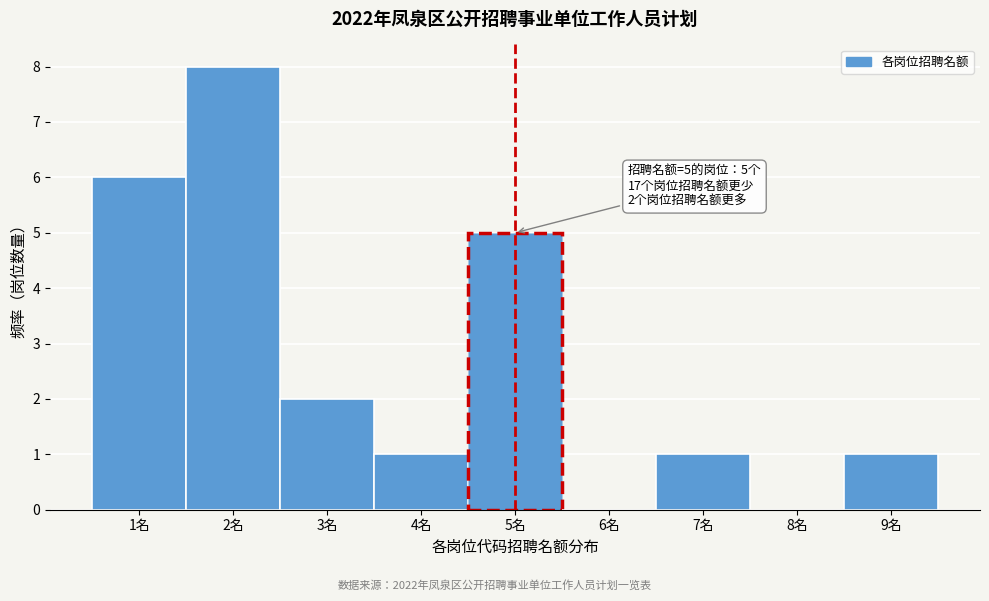

Over which range of the x-axis is the bar tallest?

1.5 to 2.5